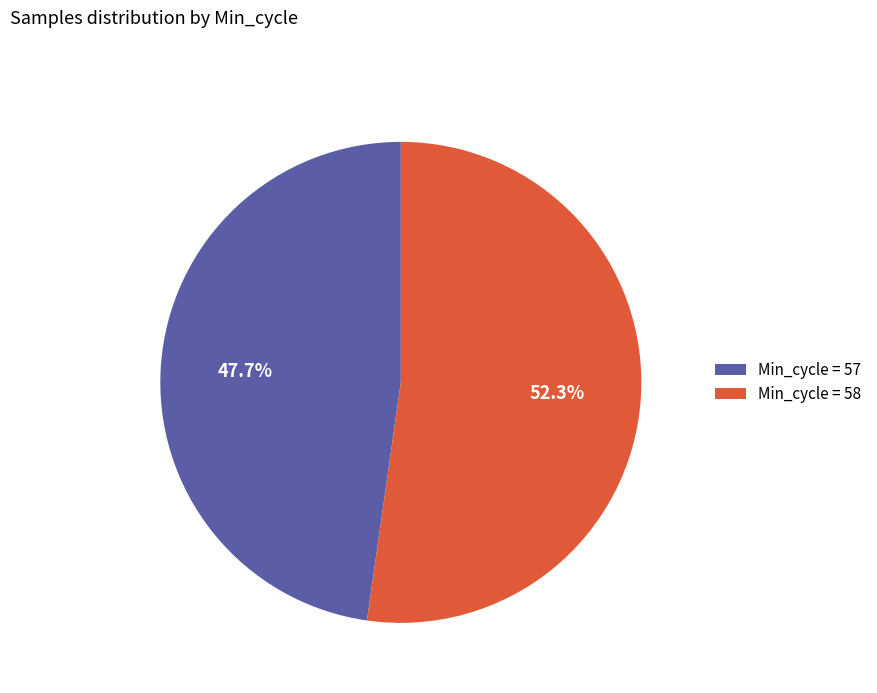

Which category has the biggest portion of the pie?

Min_cycle = 58